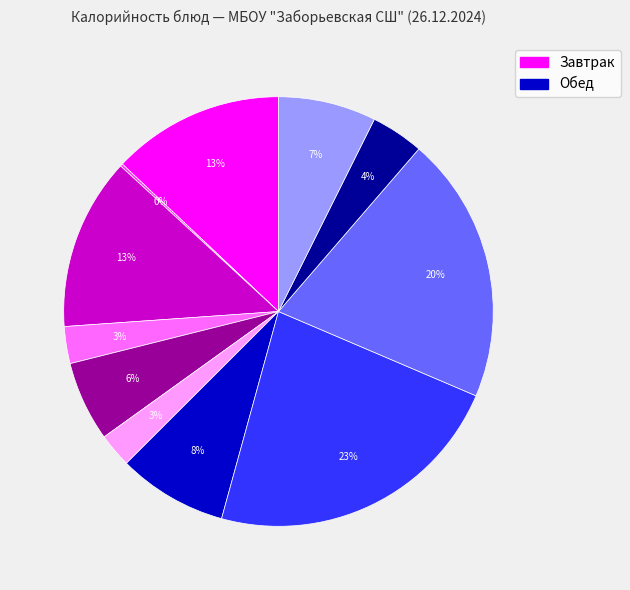

Is there a majority slice in this chart?

No